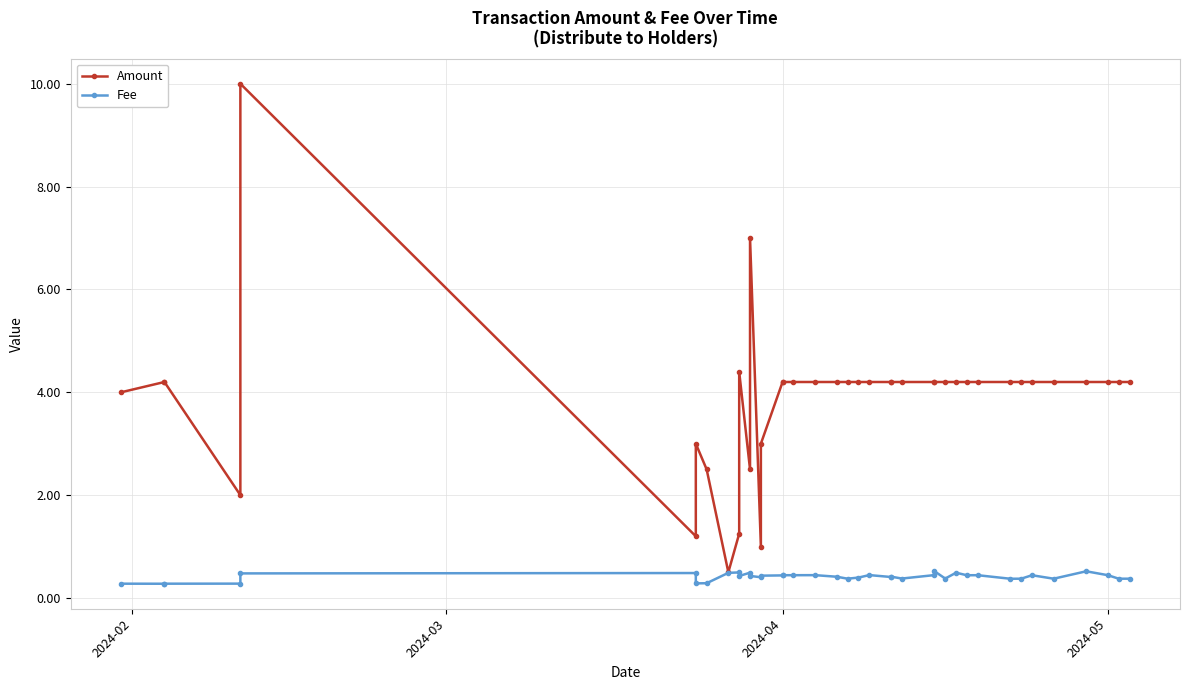

True or false: Amount and Fee cross at least once.

False